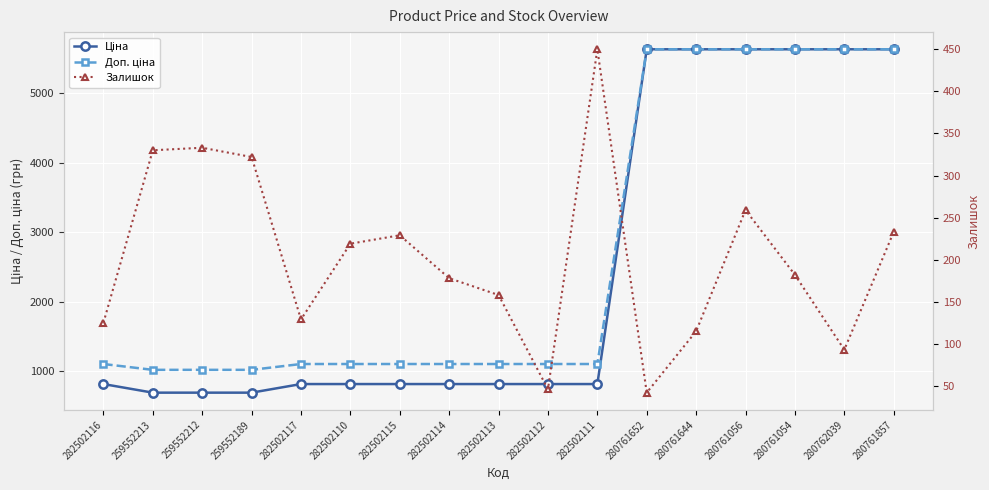

Reading left to right, extract all data points from this chart.

Ціна: 813.0	689.1	689.1	689.1	813.0	813.0	813.0	813.0	813.0	813.0	813.0	5636.0	5636.0	5636.0	5636.0	5636.0	5636.0
Доп. ціна: 1101.8	1017.8	1017.8	1017.8	1101.8	1101.8	1101.8	1101.8	1101.8	1101.8	1101.8	5636.0	5636.0	5636.0	5636.0	5636.0	5636.0
Залишок: 125.0	330.0	333.0	322.0	129.0	219.0	229.0	178.0	158.0	46.0	450.0	42.0	115.0	259.0	182.0	93.0	233.0